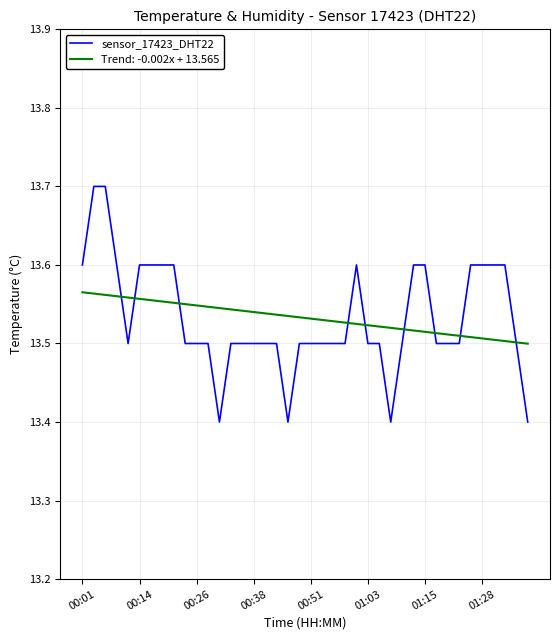

What is the greatest value displayed?

13.7